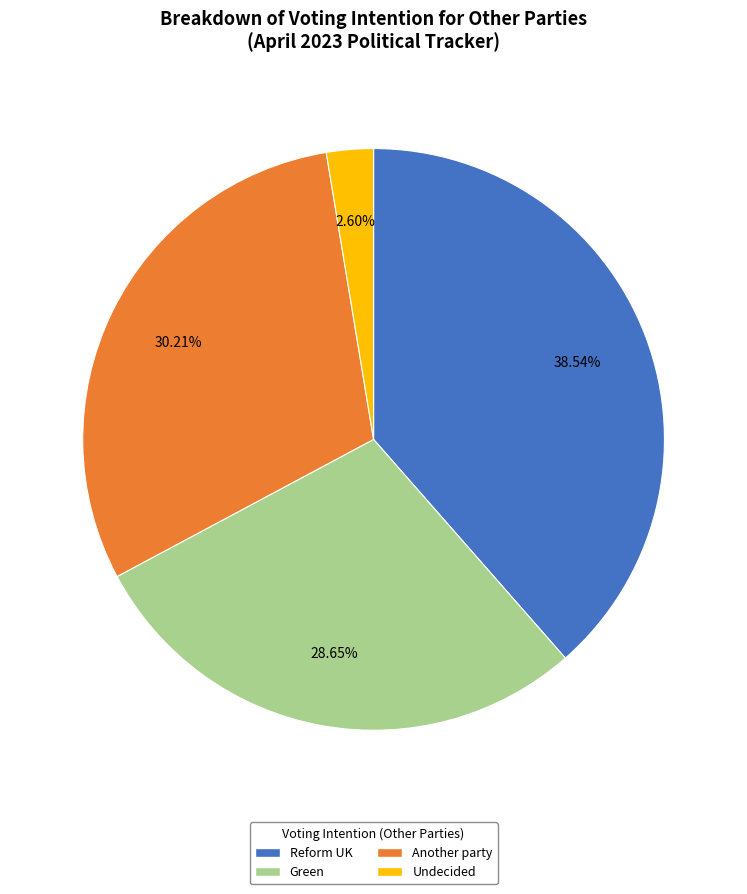

Is Another party the majority of the pie?

No